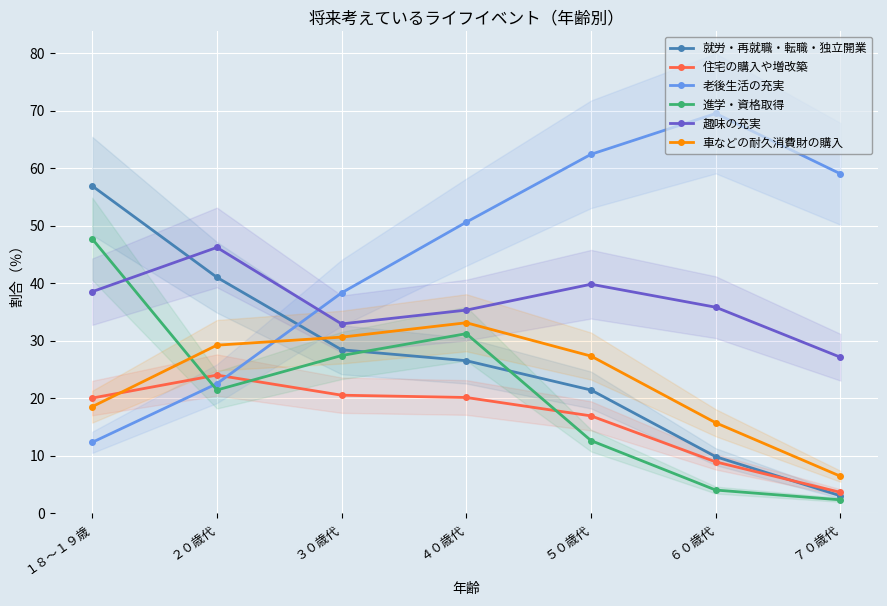

What is the spread (max minus min) of values at １８～１９歳?

44.6